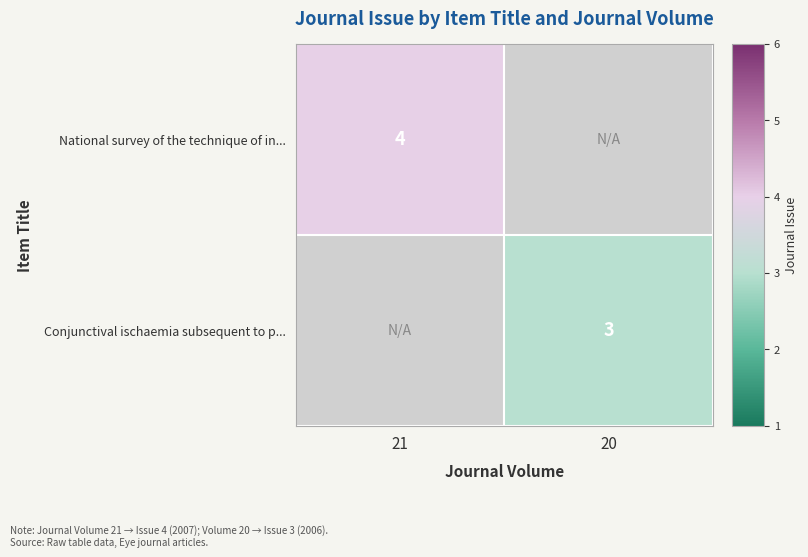

The value of National survey of the technique of in... at 21 is 7. True or false?

False